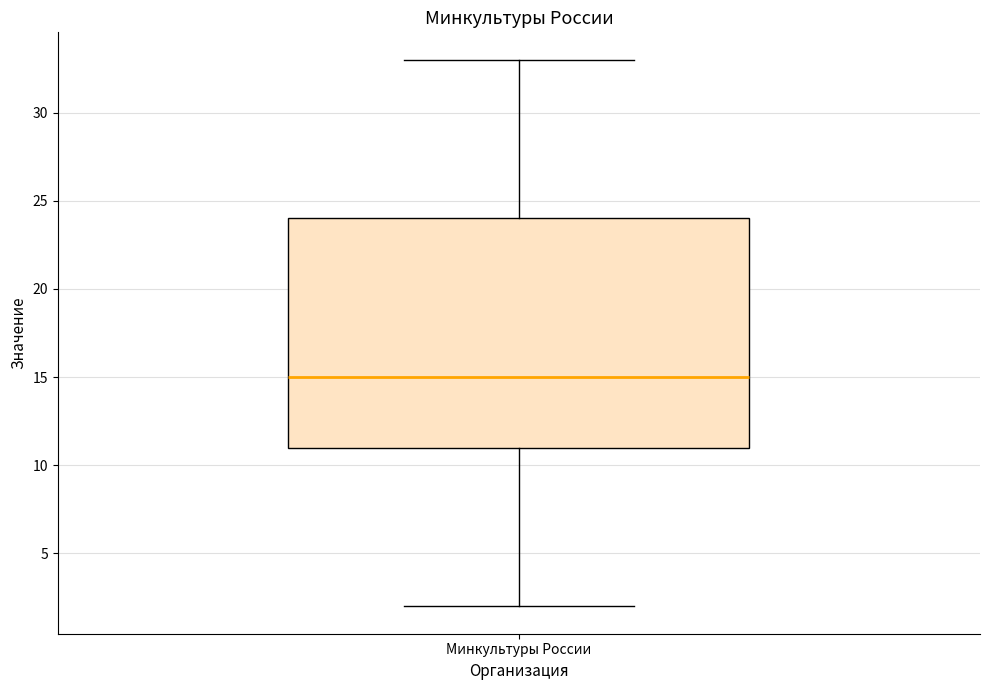

Where is the upper edge of the box for Минкультуры России on the y-axis? The values are not printed on the chart, so give them approximately, as read against the axis.

24